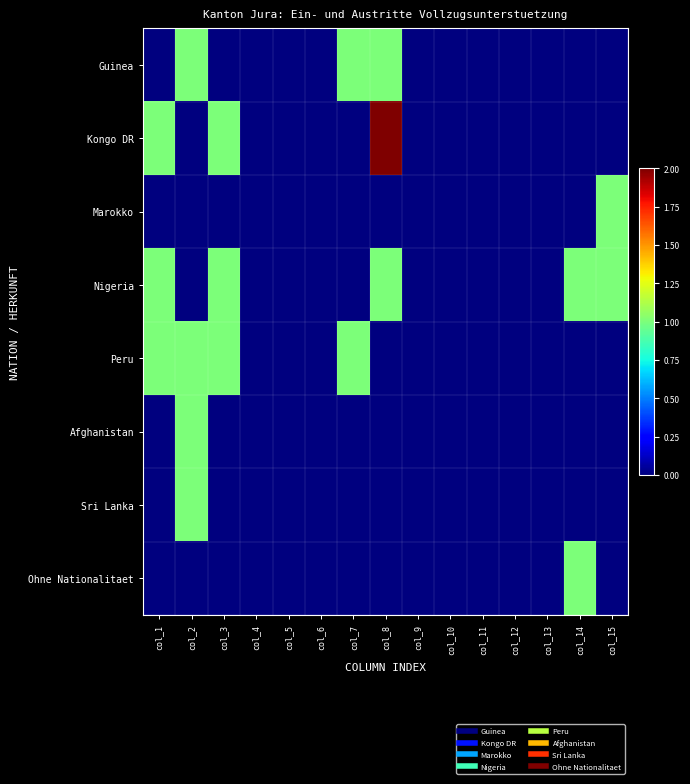

Which series has the largest total across all categories?

Nigeria